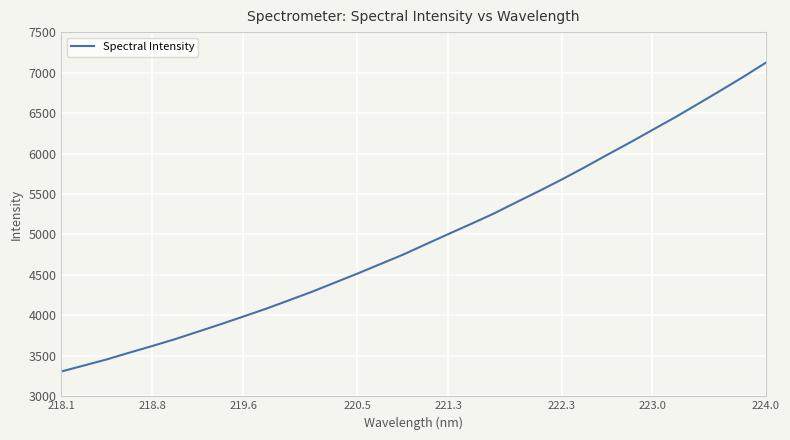

True or false: there are more than 1 points higher than both neighbors.

False